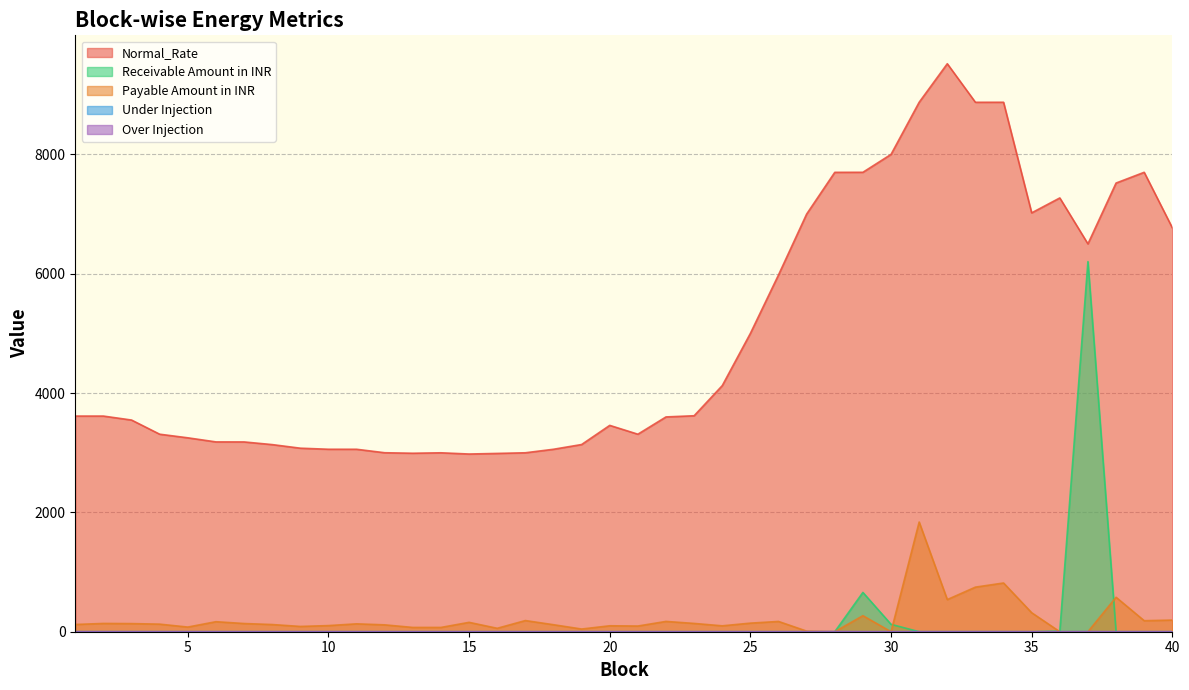

At which category is the sum across all series the highest?

37